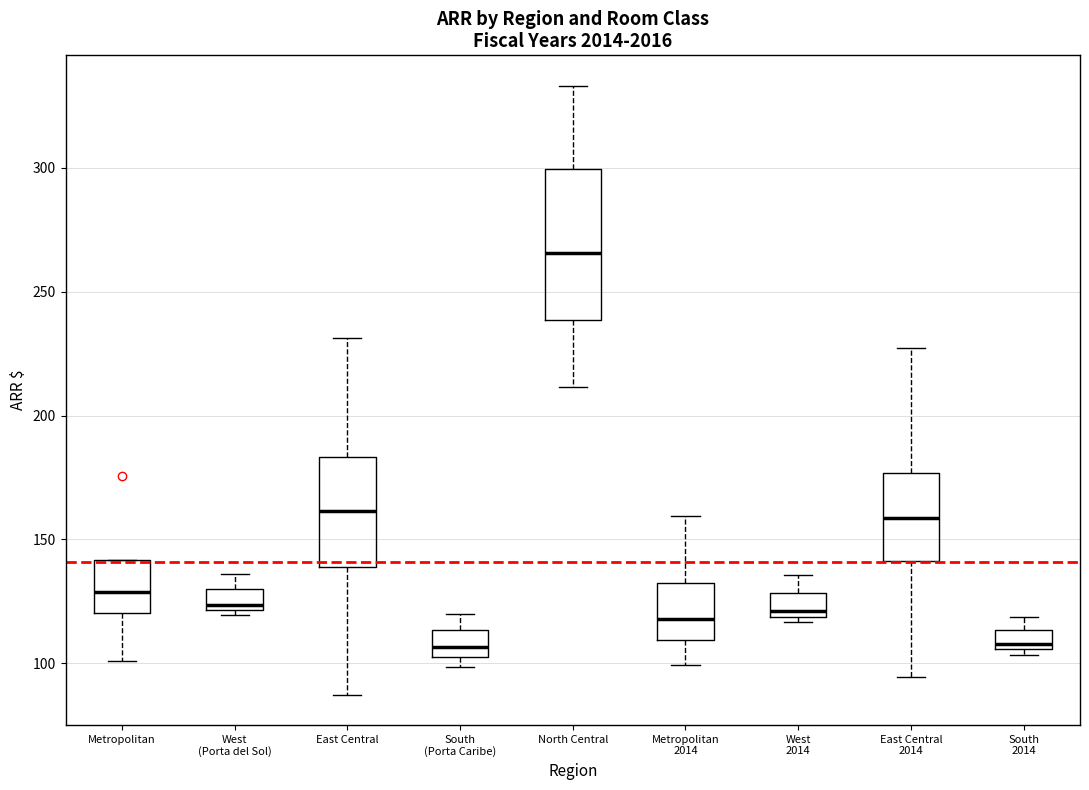

Reading left to right, transcribe this box plot: for each box, give where its median line is, the range the box spans, and where its two whiskers end, as read against the y-axis. The values are not printed on the chart, so give them approximately, as read against the axis.

Metropolitan: median 130, box 120 to 140, whiskers 100 to 140
West (Porta del Sol): median 125, box 120 to 130, whiskers 120 (just below the box's lower edge) to 135
East Central: median 160, box 140 to 185, whiskers 85 to 230
South (Porta Caribe): median 105 (inside the box), box 105 to 115, whiskers 100 to 120
North Central: median 265, box 240 to 300, whiskers 210 to 335
Metropolitan 2014: median 120, box 110 to 130, whiskers 100 to 160
West 2014: median 120 (just above the box's lower edge), box 120 to 130, whiskers 115 to 135
East Central 2014: median 160, box 140 to 175, whiskers 95 to 225
South 2014: median 110, box 105 to 115, whiskers 105 (just below the box's lower edge) to 120